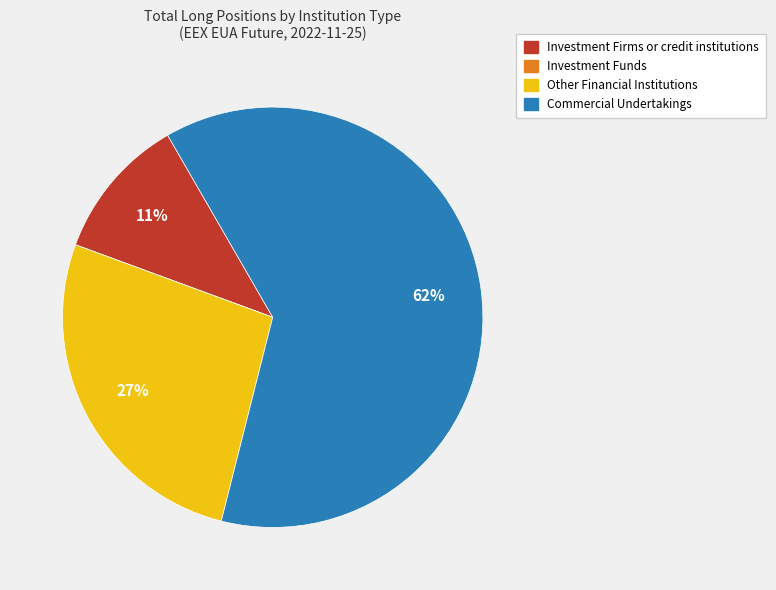

The Investment Firms or credit institutions slice represents 11% of the pie. True or false?

True